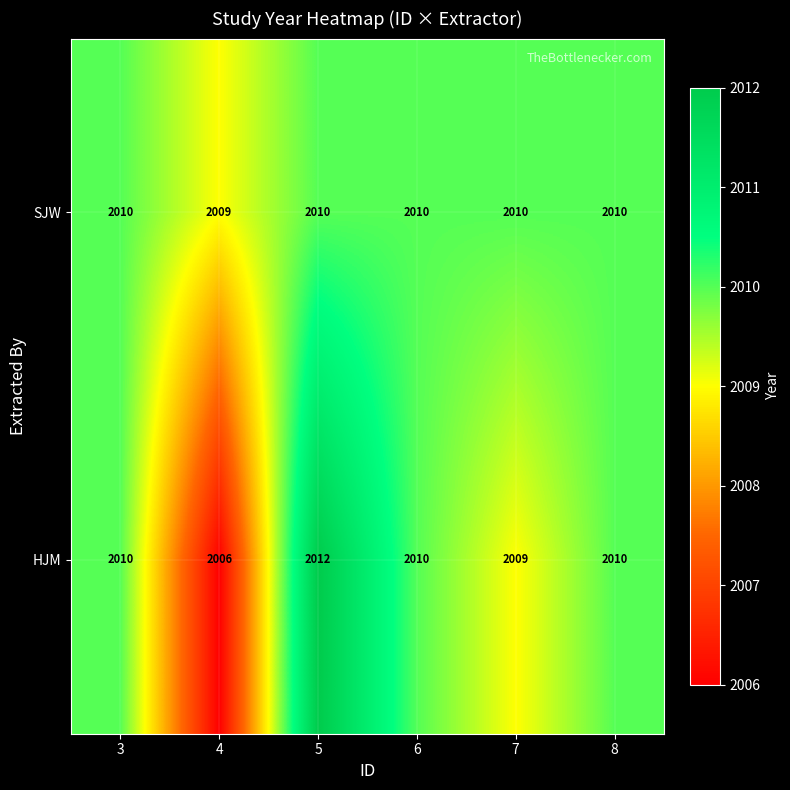

What is the smallest value displayed?

2006